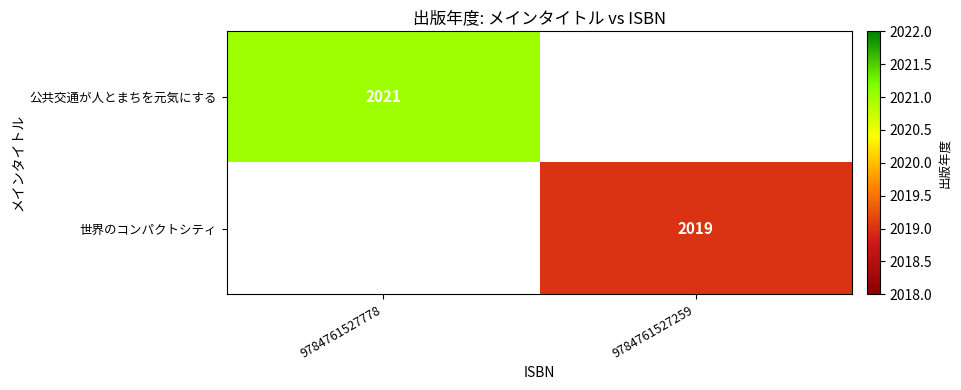

Is the value of 公共交通が人とまちを元気にする at 9784761527778 greater than the value of 世界のコンパクトシティ at 9784761527259?

Yes